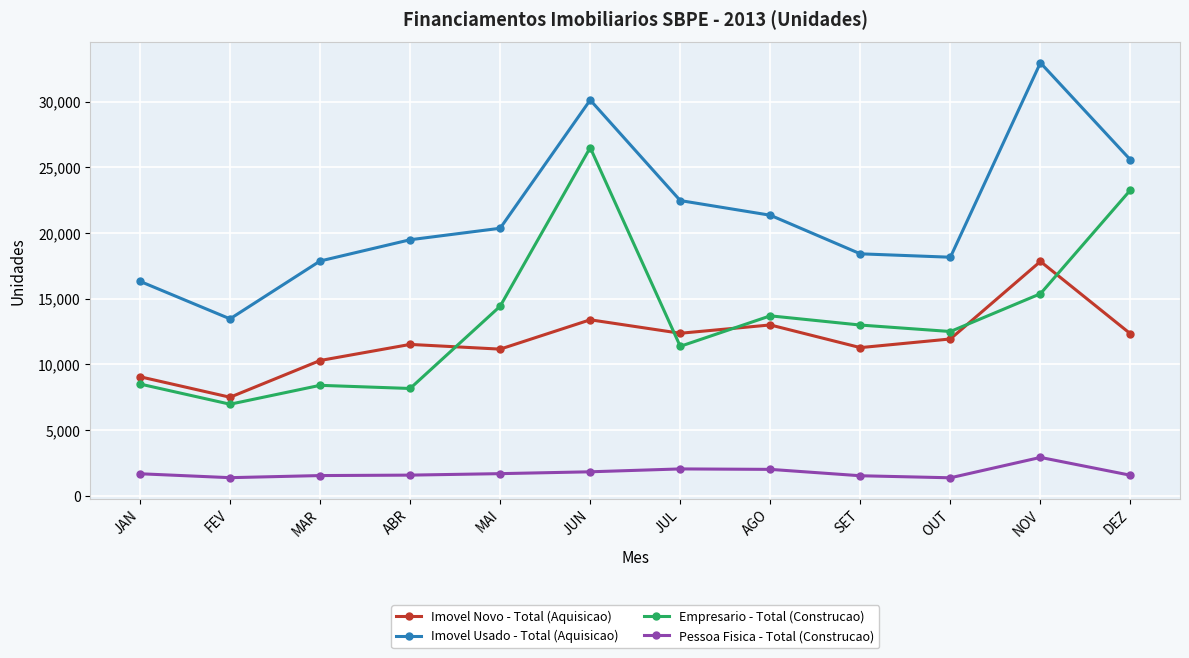

In Imovel Novo - Total (Aquisicao), how many points are higher than both neighbors (excluding endpoints)?

4